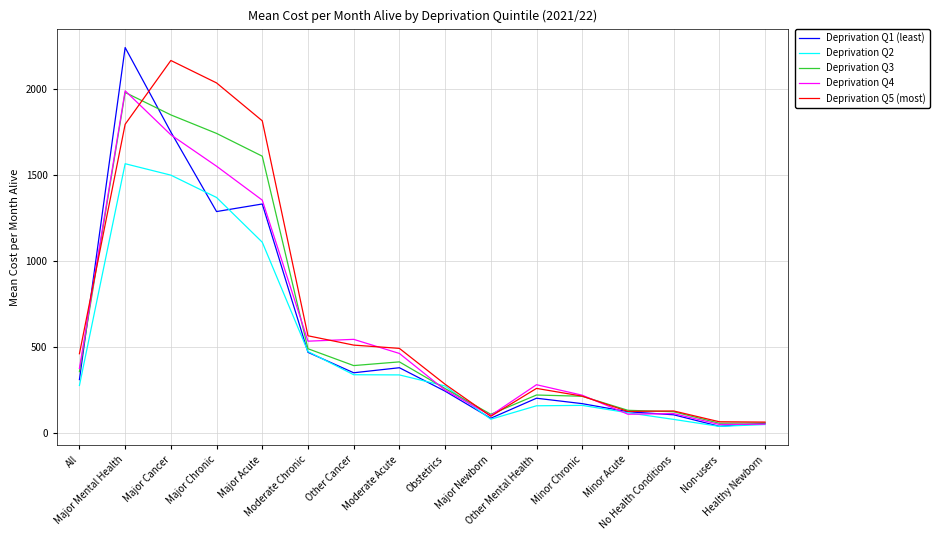

What are all the series names shown in the legend?

Deprivation Q1 (least), Deprivation Q2, Deprivation Q3, Deprivation Q4, Deprivation Q5 (most)